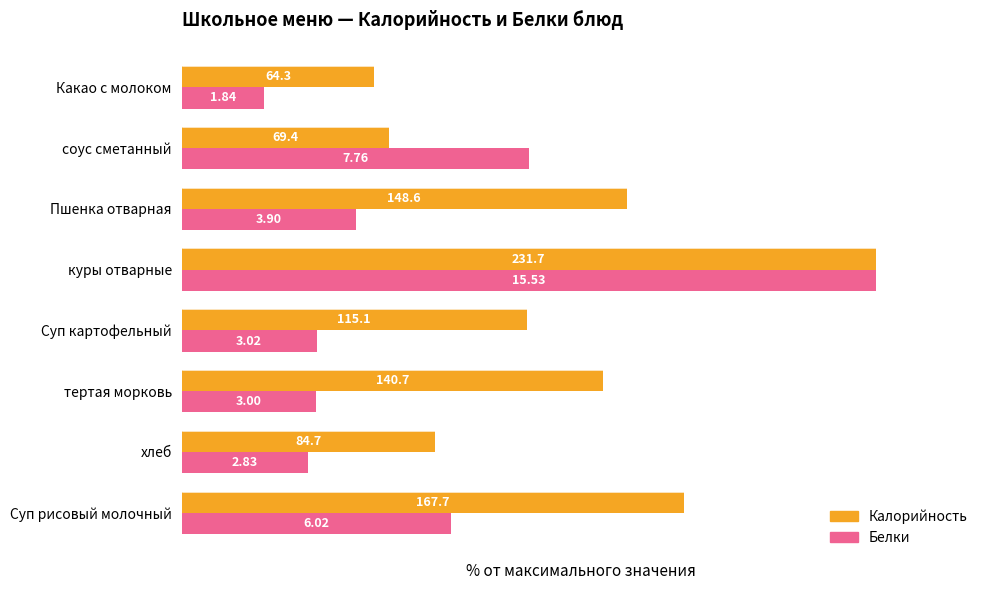

What is the greatest value displayed?

100.0